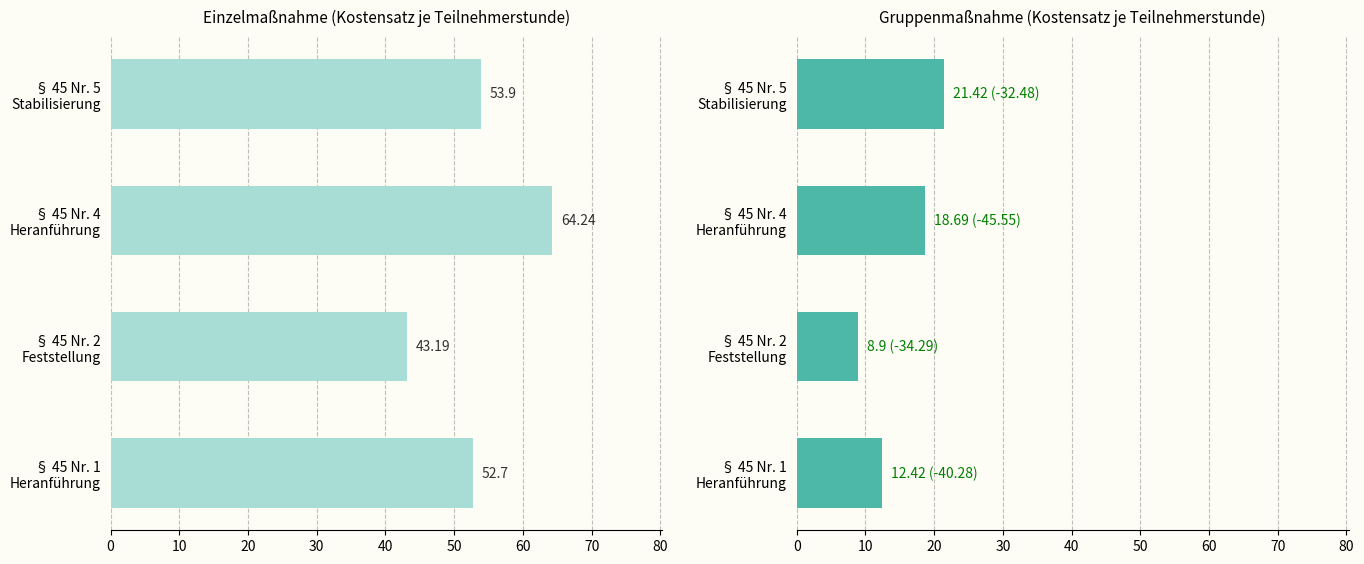

Does the chart contain stacked bars?

No